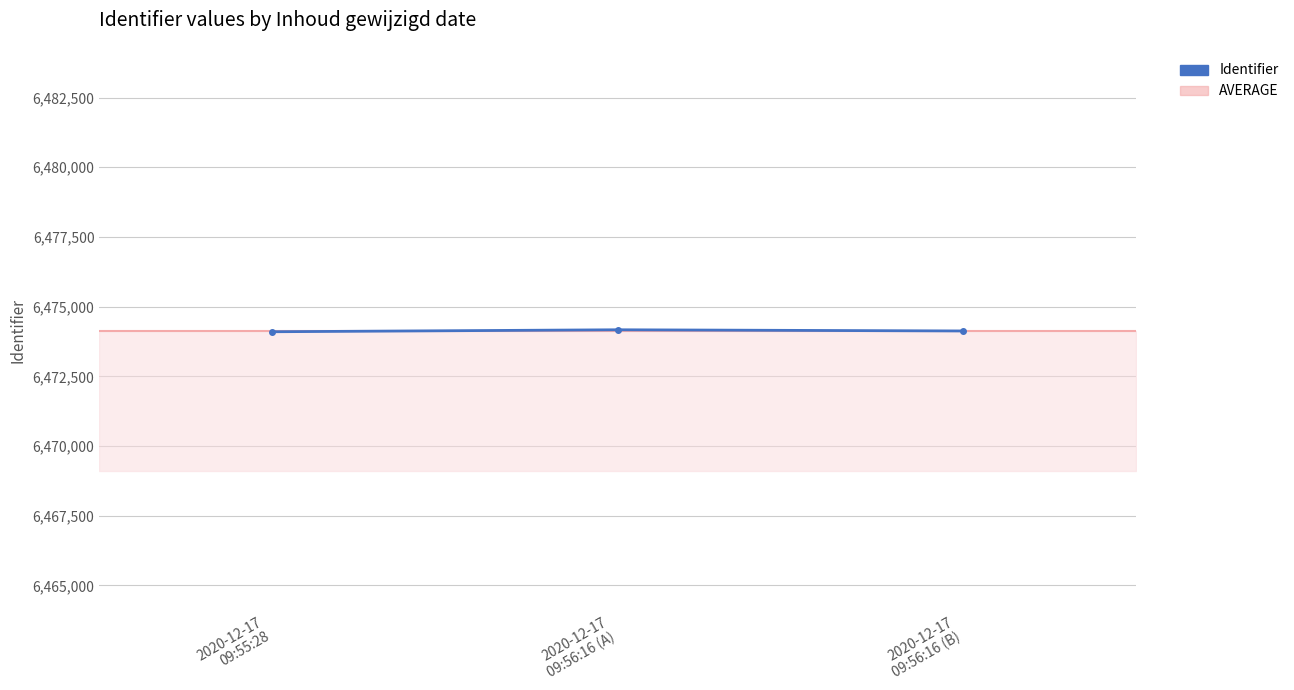

What is the difference between the maximum and minimum values?

71